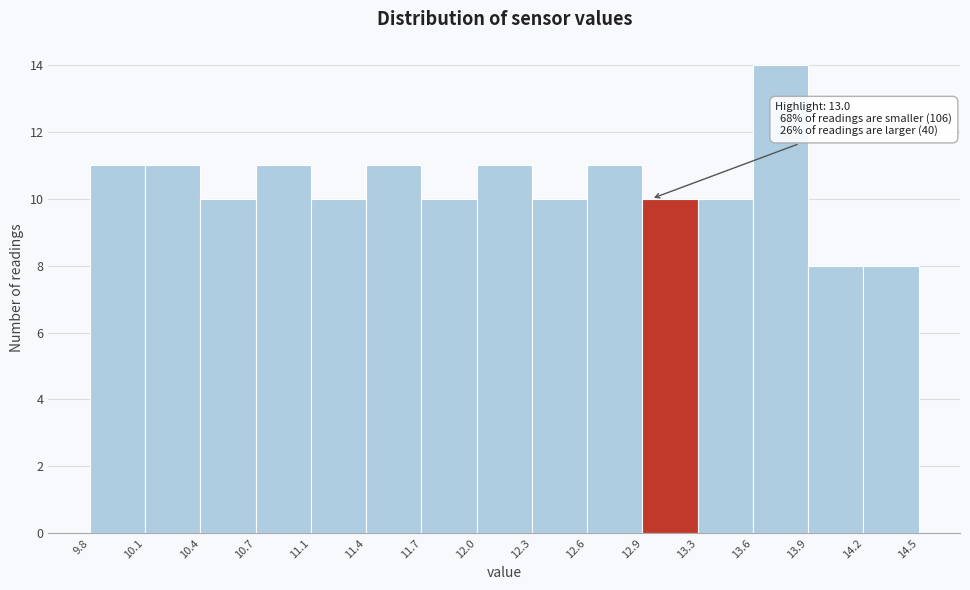

Over which range of the x-axis is the bar tallest?

13.6 to 13.9